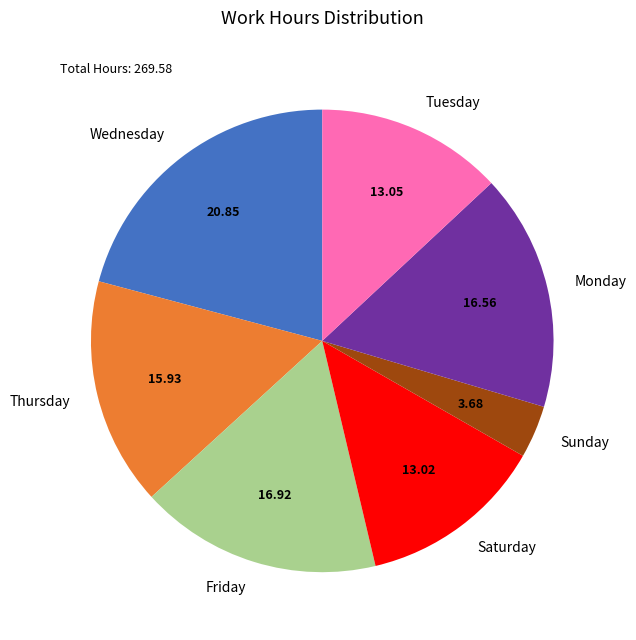

Which has a higher value, Monday or Sunday?

Monday